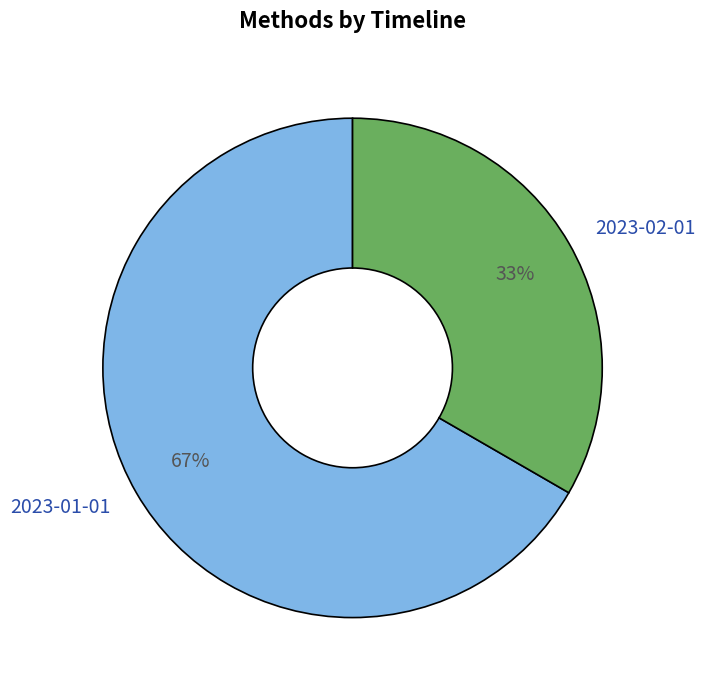

Which slice represents more than half of the pie?

2023-01-01